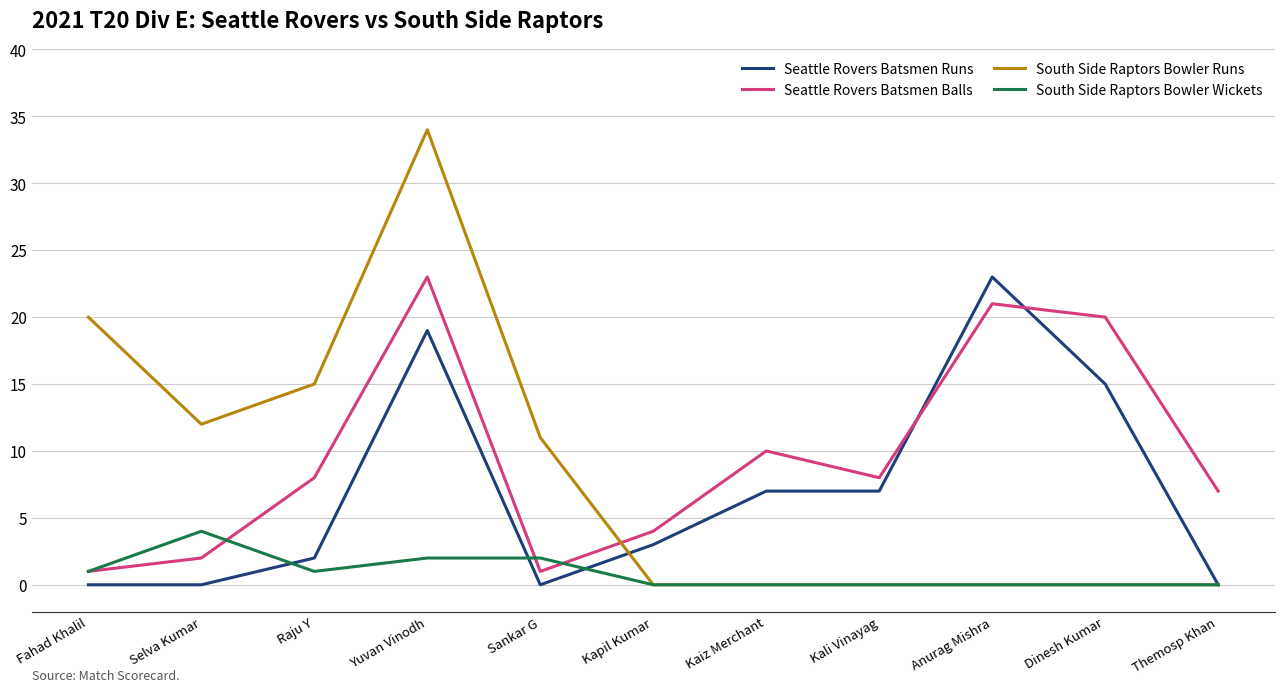

Reading left to right, what are all the values shown in this chart?

Seattle Rovers Batsmen Runs: Fahad Khalil=0	Selva Kumar=0	Raju Y=2	Yuvan Vinodh=19	Sankar G=0	Kapil Kumar=3	Kaiz Merchant=7	Kali Vinayag=7	Anurag Mishra=23	Dinesh Kumar=15	Themosp Khan=0
Seattle Rovers Batsmen Balls: Fahad Khalil=1	Selva Kumar=2	Raju Y=8	Yuvan Vinodh=23	Sankar G=1	Kapil Kumar=4	Kaiz Merchant=10	Kali Vinayag=8	Anurag Mishra=21	Dinesh Kumar=20	Themosp Khan=7
South Side Raptors Bowler Runs: Fahad Khalil=20	Selva Kumar=12	Raju Y=15	Yuvan Vinodh=34	Sankar G=11	Kapil Kumar=0	Kaiz Merchant=0	Kali Vinayag=0	Anurag Mishra=0	Dinesh Kumar=0	Themosp Khan=0
South Side Raptors Bowler Wickets: Fahad Khalil=1	Selva Kumar=4	Raju Y=1	Yuvan Vinodh=2	Sankar G=2	Kapil Kumar=0	Kaiz Merchant=0	Kali Vinayag=0	Anurag Mishra=0	Dinesh Kumar=0	Themosp Khan=0